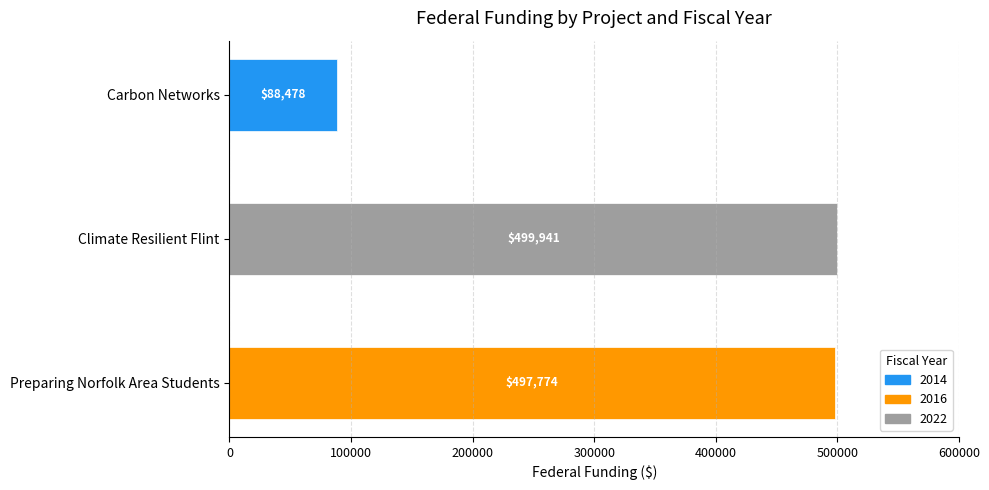

Count the number of values greater than 2016.

1